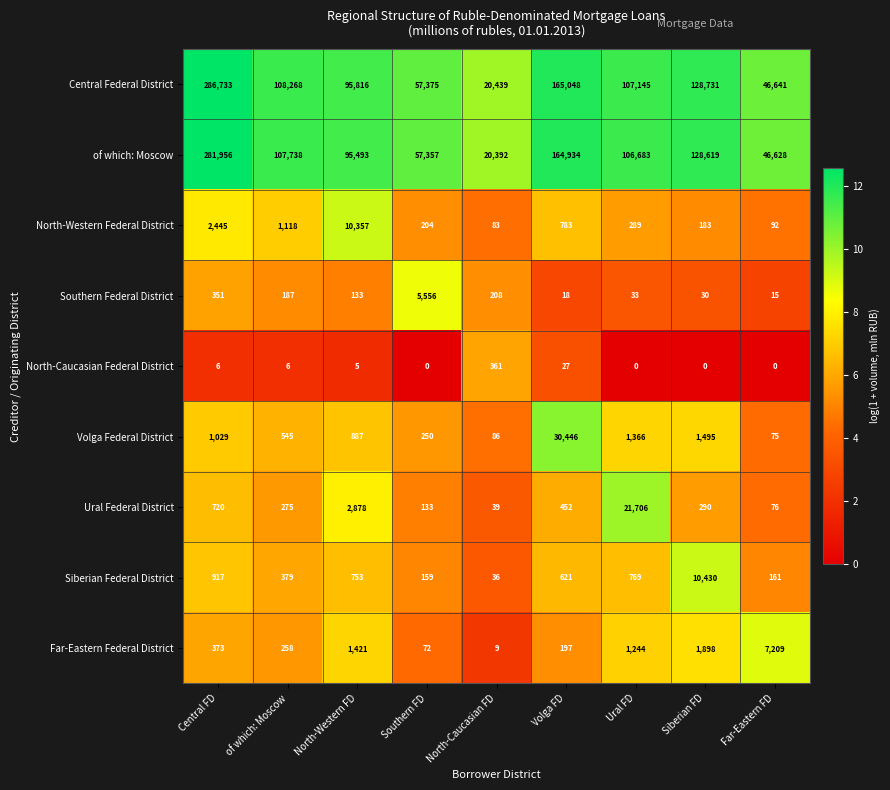

What is the difference between the highest and lowest values at of which: Moscow?

108262